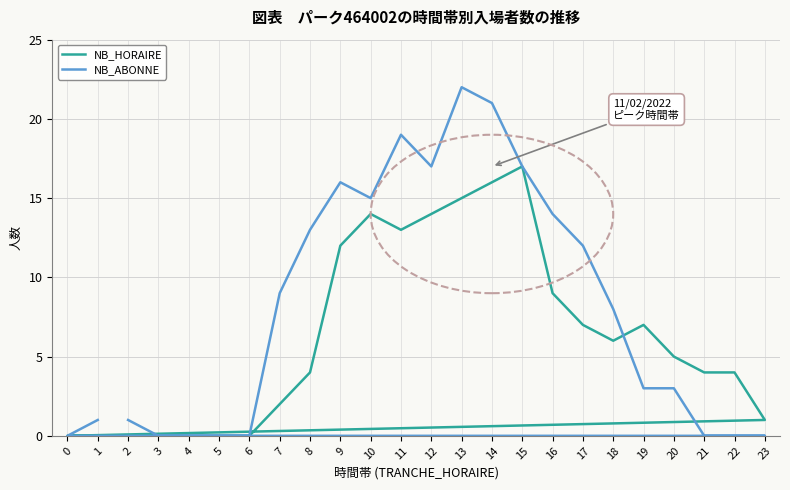

How many lines are shown in the chart?

2